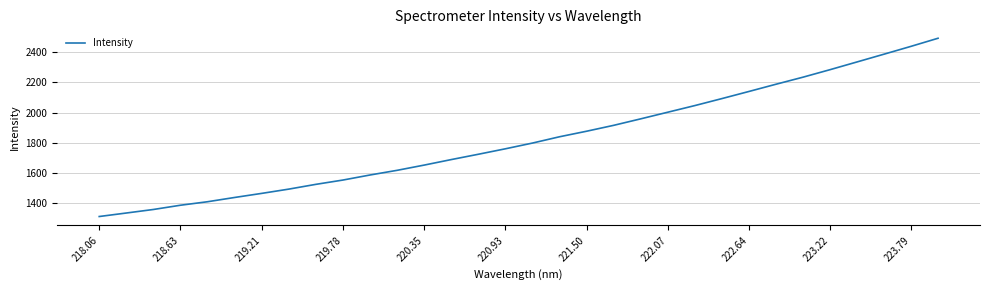

Is this an area chart (filled region under the line)?

No